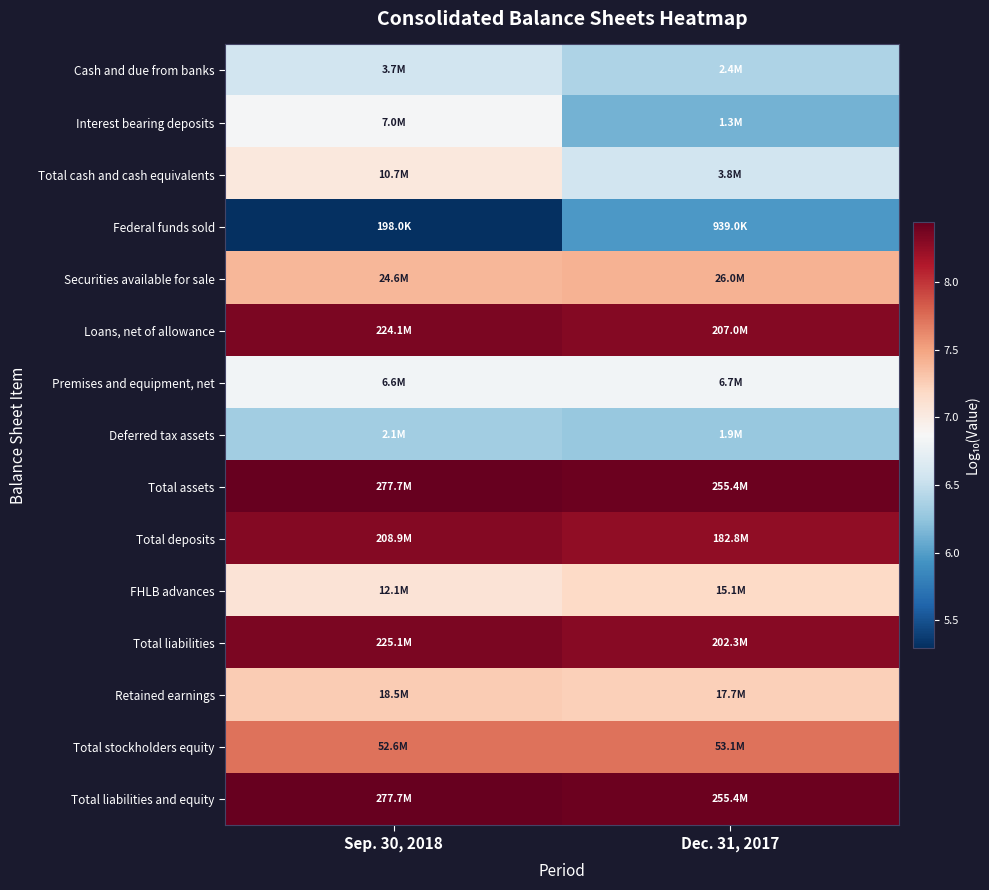

What is the spread (max minus min) of values at Dec. 31, 2017?

2.4